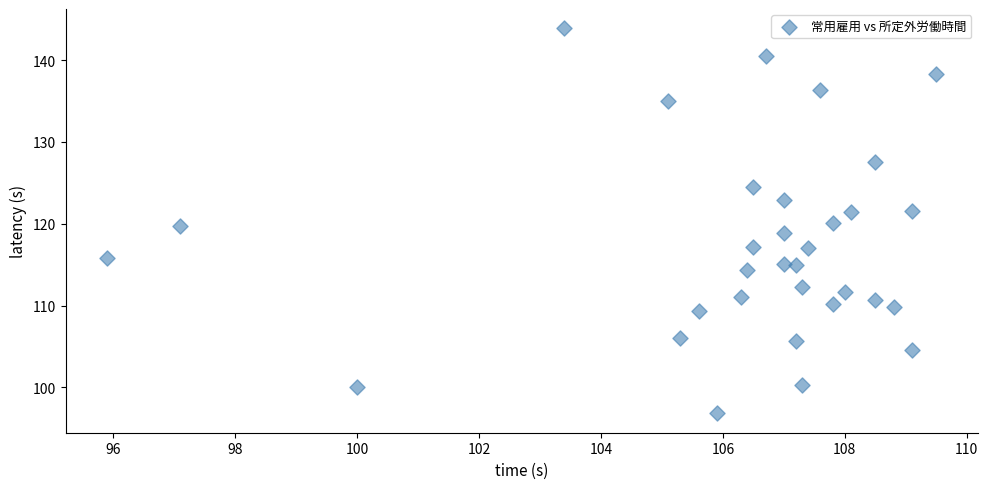

What is the range of X values (max minus min)?

13.6